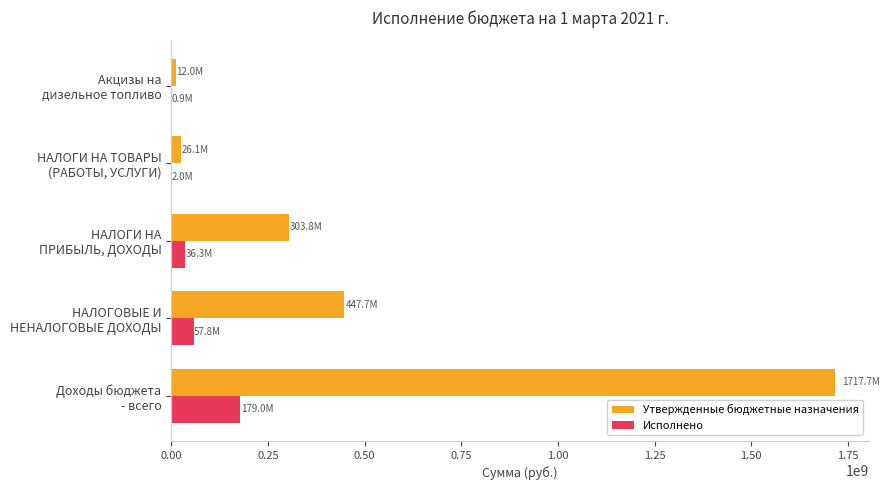

What is the sum of all Утвержденные бюджетные назначения values?

2507328241.8